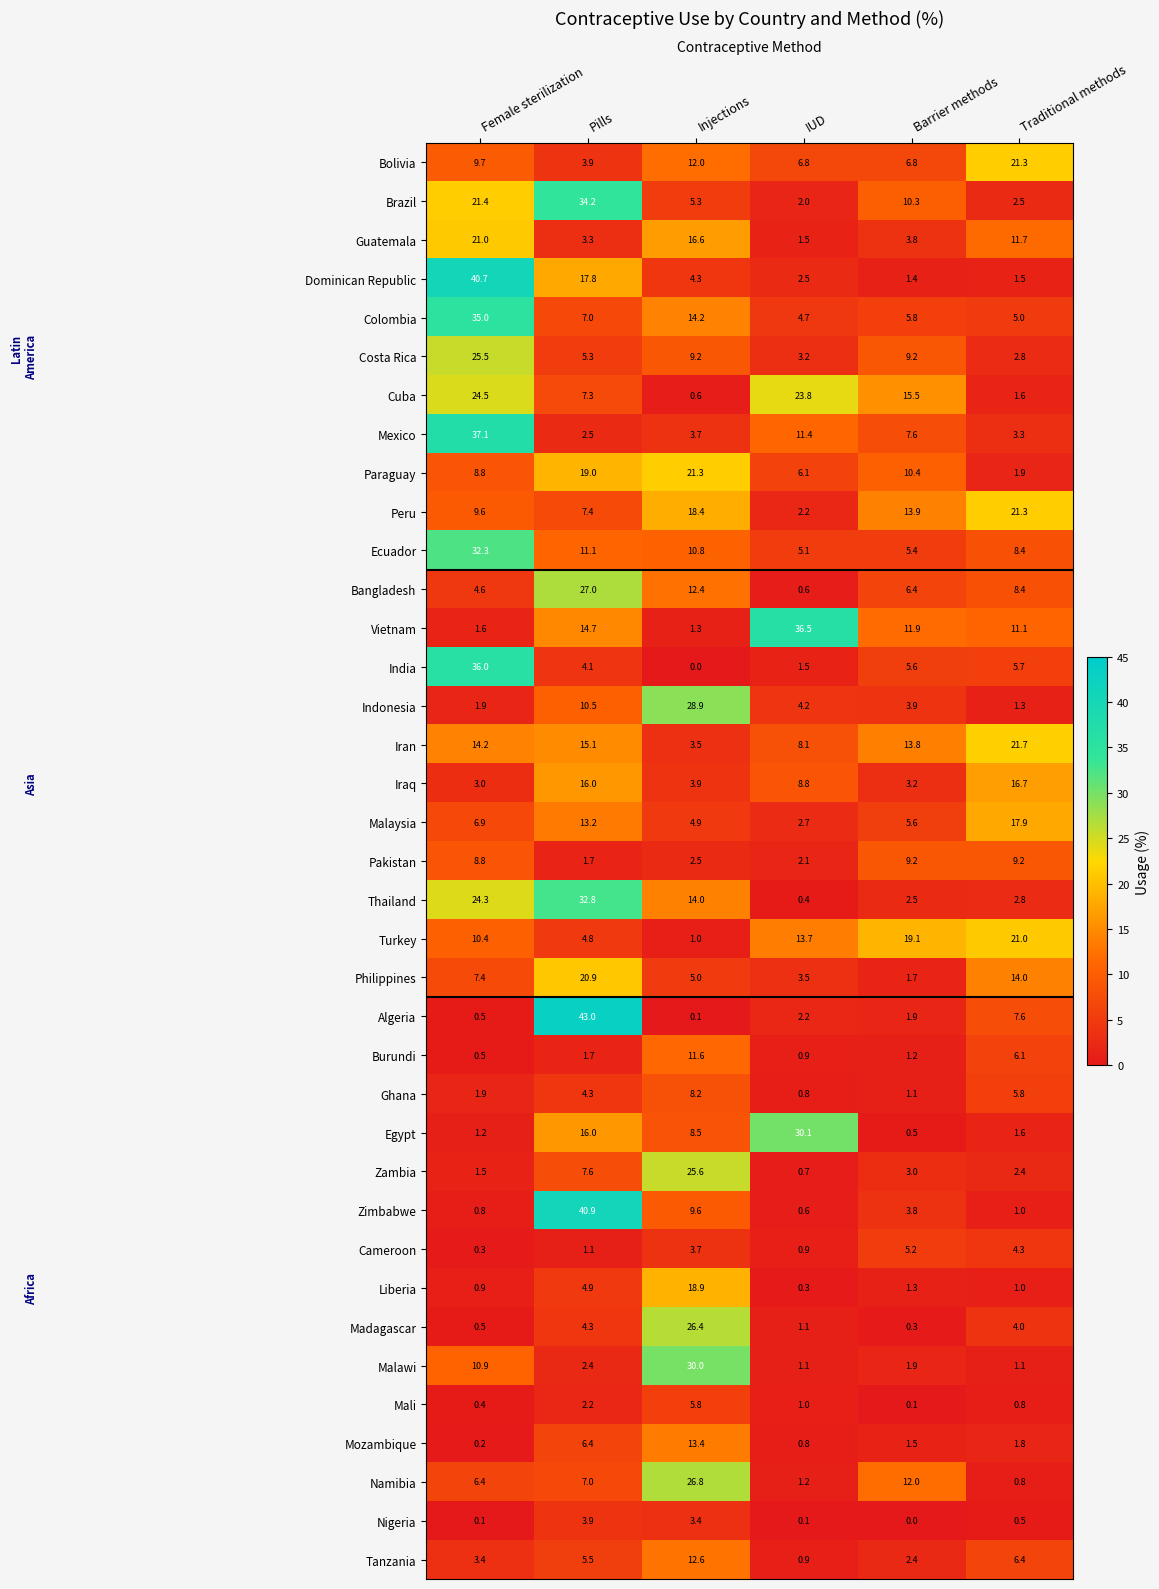

Is the value of Mozambique at Female sterilization greater than the value of Costa Rica at Injections?

No